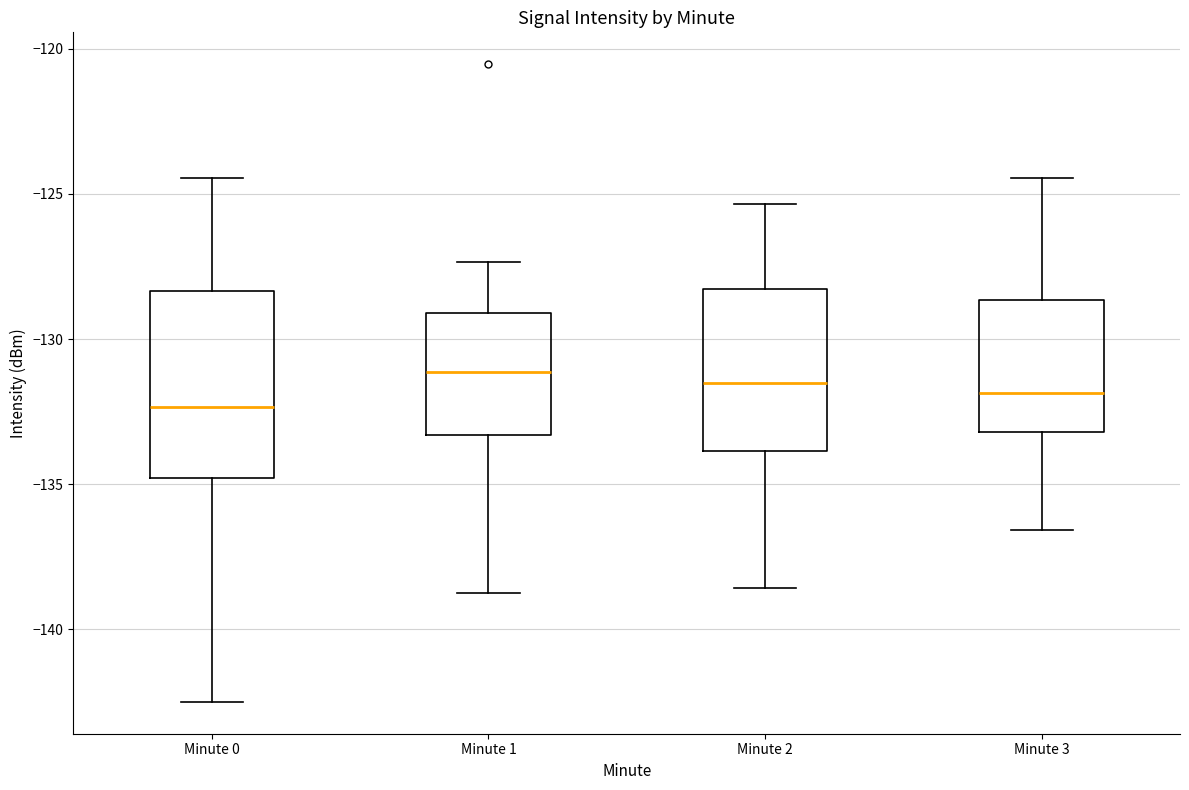

Comparing the boxes themselves (not the whiskers), which one is the tallest?

Minute 0